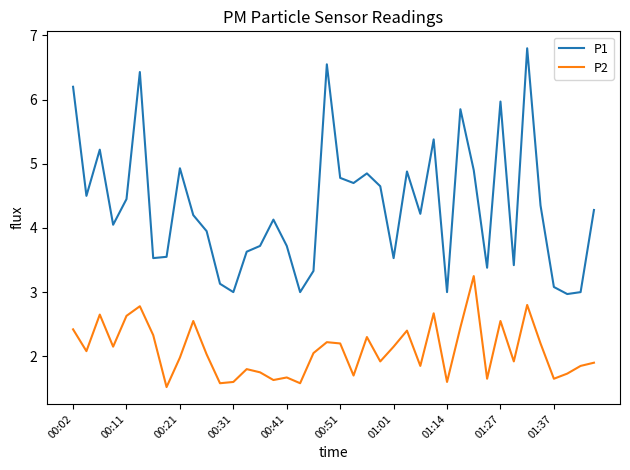

Rank the series by their average value, from lowest to highest.

P2, P1